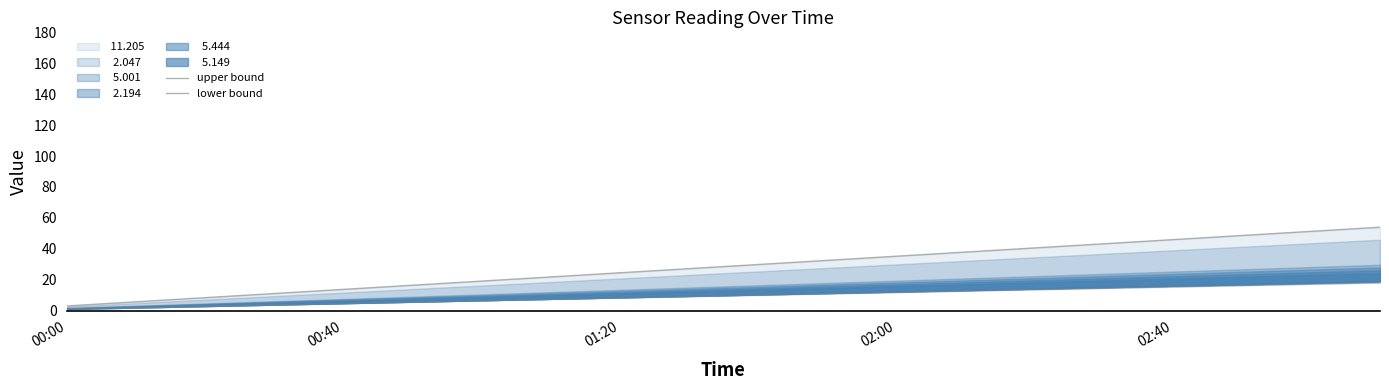

Where does the upper bound series first go above 29?

10